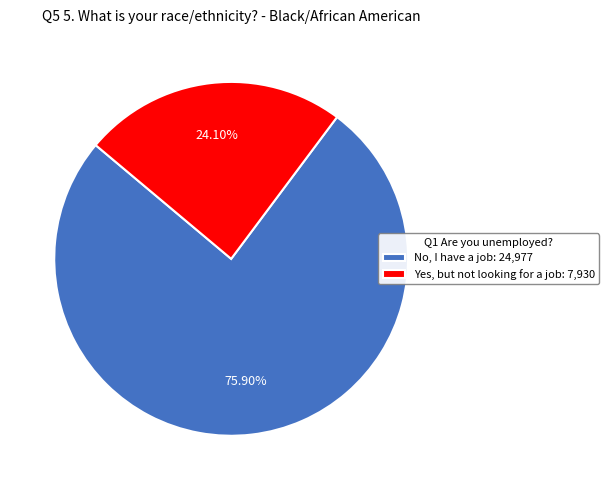

Is there any slice that represents more than half of the pie?

Yes